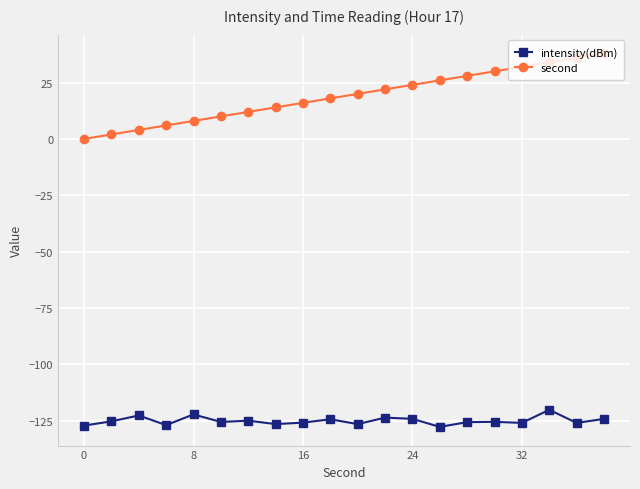

Does the chart display data point markers on the line(s)?

Yes